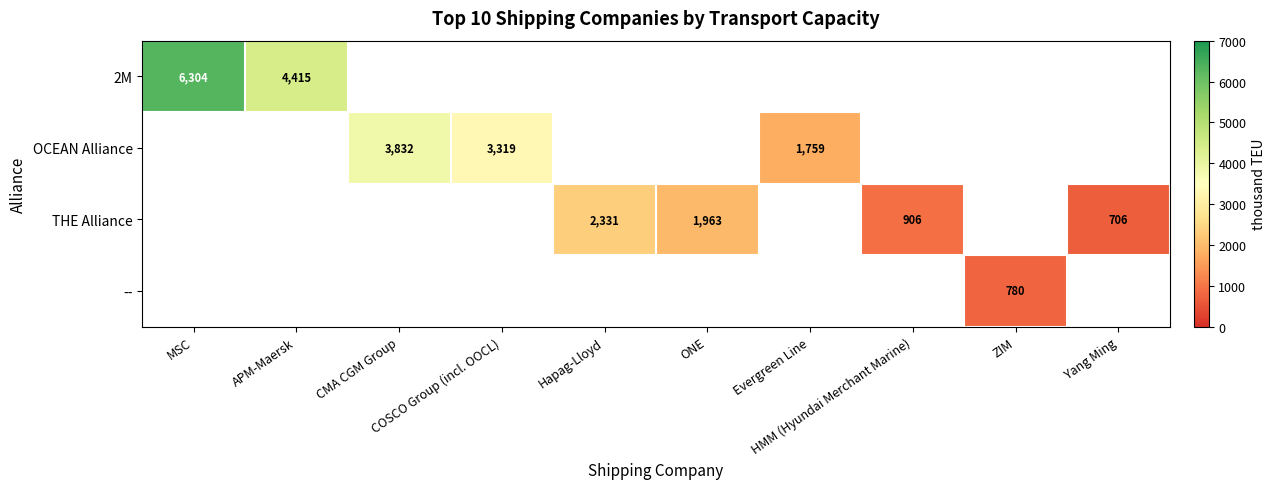

Rank the categories by 2M value from lowest to highest.

CMA CGM Group, COSCO Group (incl. OOCL), Hapag-Lloyd, ONE, Evergreen Line, HMM (Hyundai Merchant Marine), ZIM, Yang Ming, APM-Maersk, MSC